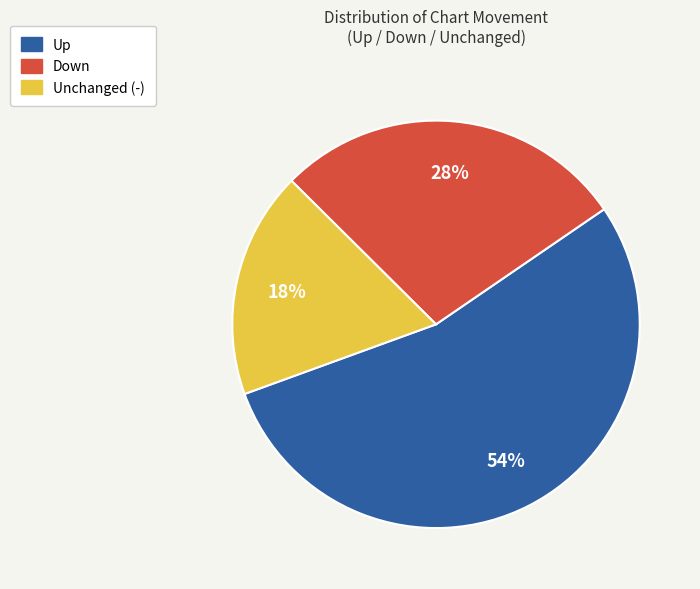

To the nearest percent, what is the average slice percentage?

33%